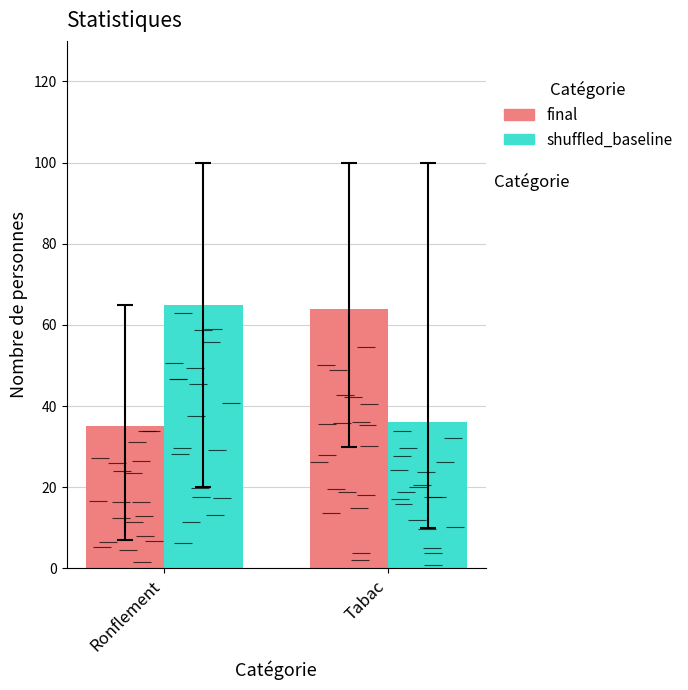

Is it true that final equals 64 at Tabac?

True